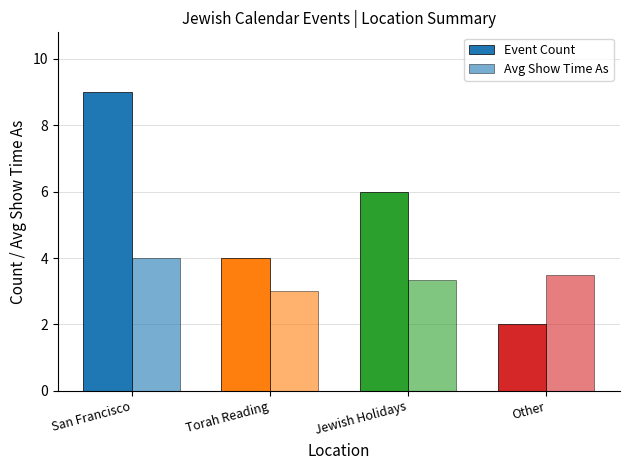

What is the label of the 1st bar from the right?

Other